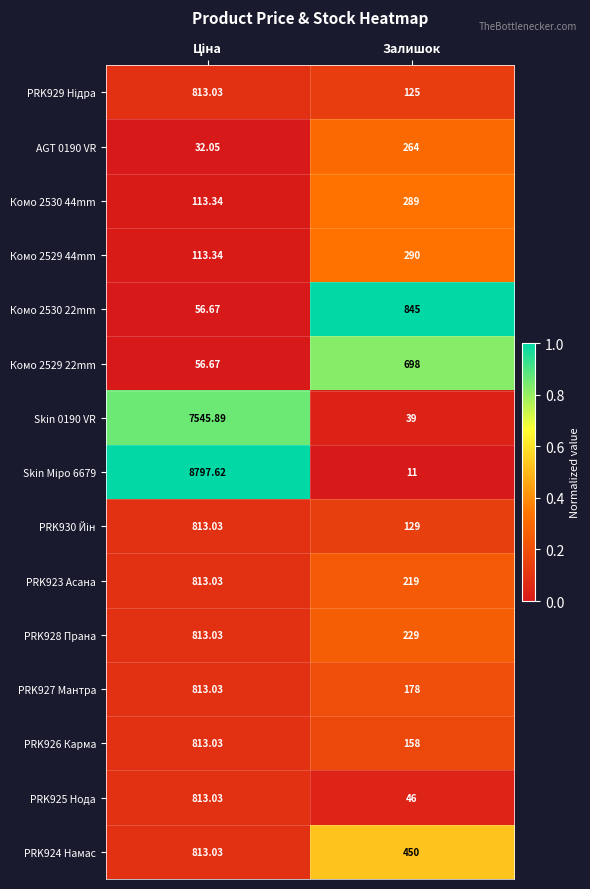

Where is PRK926 Карма nearest to the value 485?

Залишок